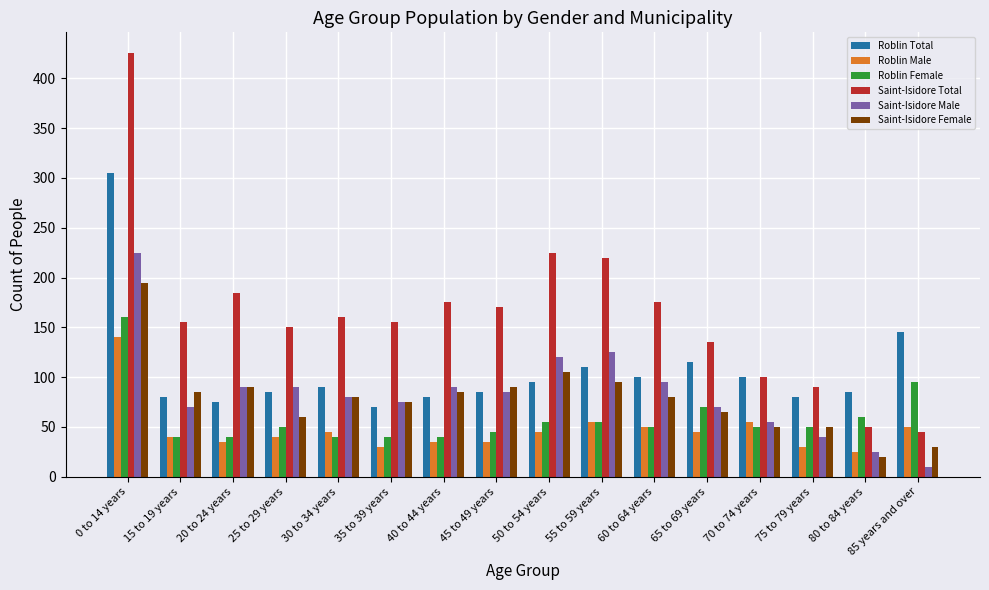

What position from the right is 55 to 59 years?

7